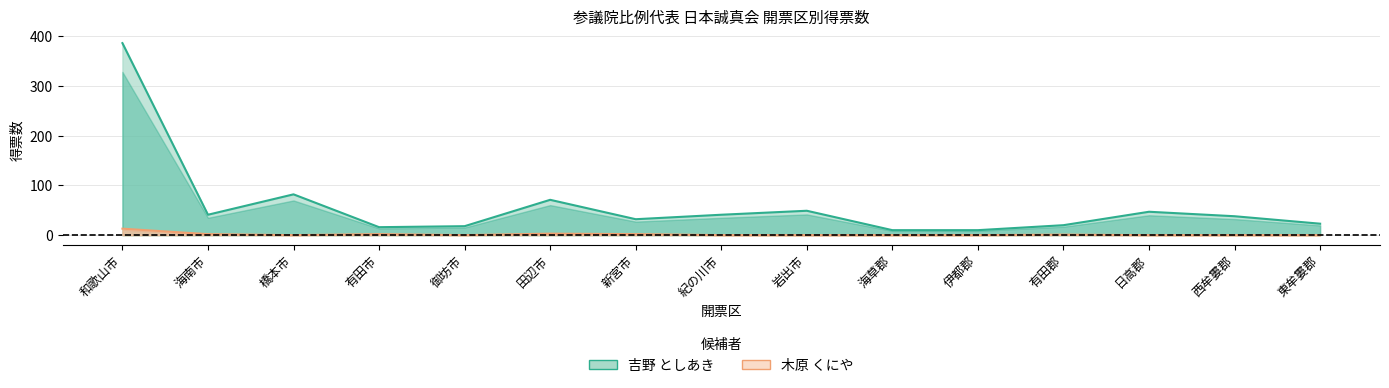

Which series has the largest range (max minus min)?

吉野 としあき